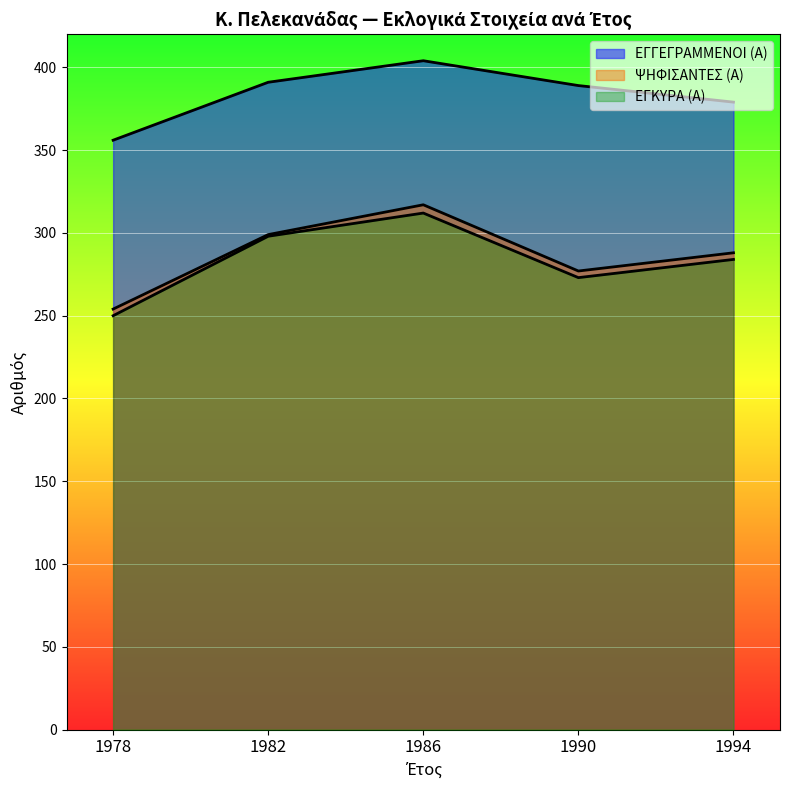

What is the value of the ΕΓΓΕΓΡΑΜΜΕΝΟΙ (Α) point at the 2nd from the left?

391